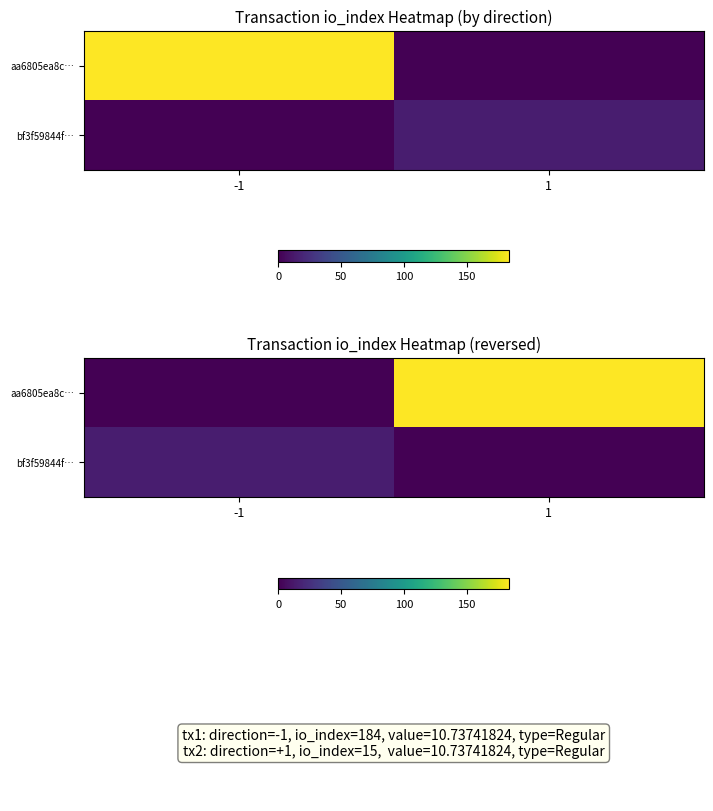

Between 1 and -1, which is larger?

1